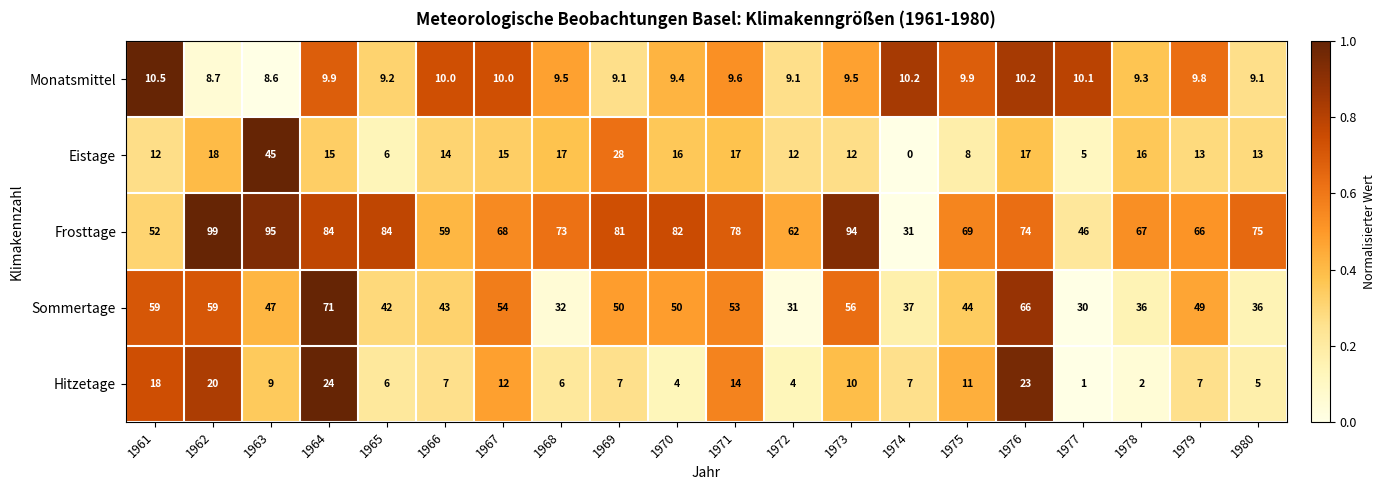

What value does the Monatsmittel series have at 1965?

9.2